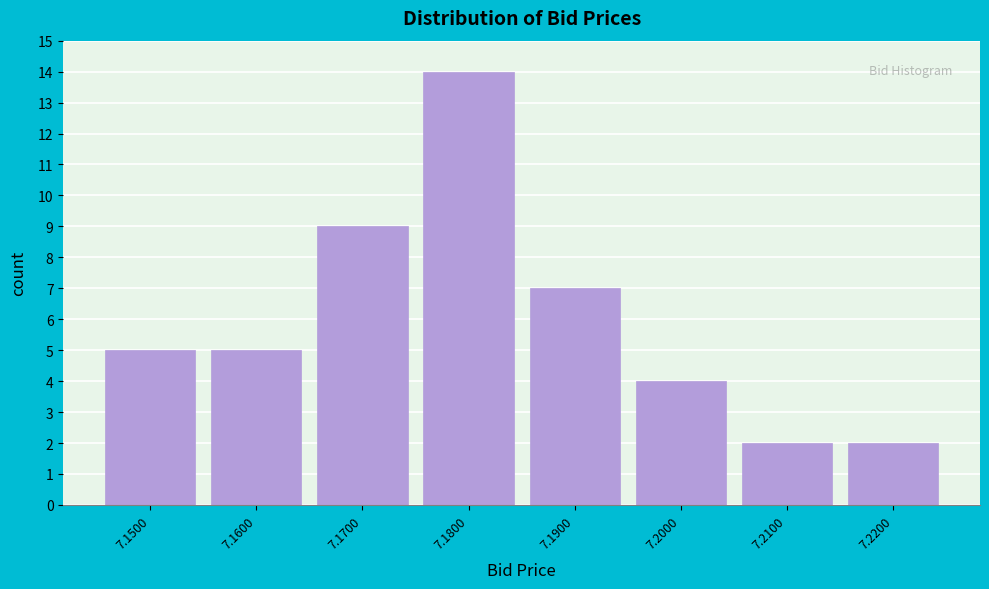

Reading left to right, transcribe this chart: for each bar, give the range it covers on the x-axis and its height. The values are not printed on the chart, so give them approximately, as read against the axis.

7.145 to 7.155: 5
7.155 to 7.165: 5
7.165 to 7.175: 9
7.175 to 7.185: 14
7.185 to 7.195: 7
7.195 to 7.205: 4
7.205 to 7.215: 2
7.215 to 7.225: 2